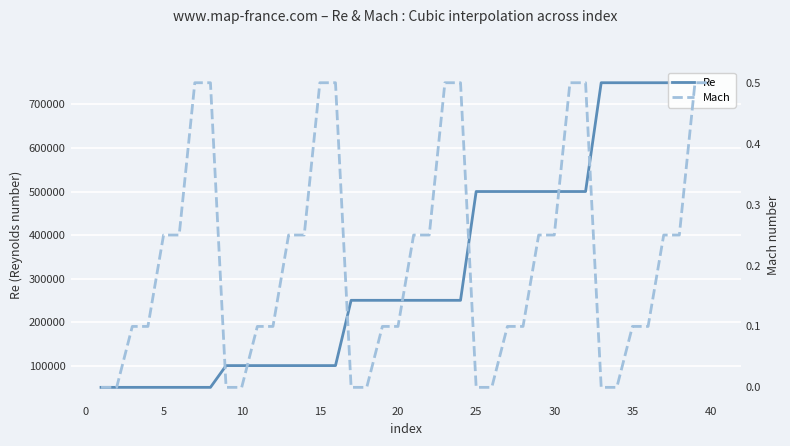

What is the maximum value for Re?

750000